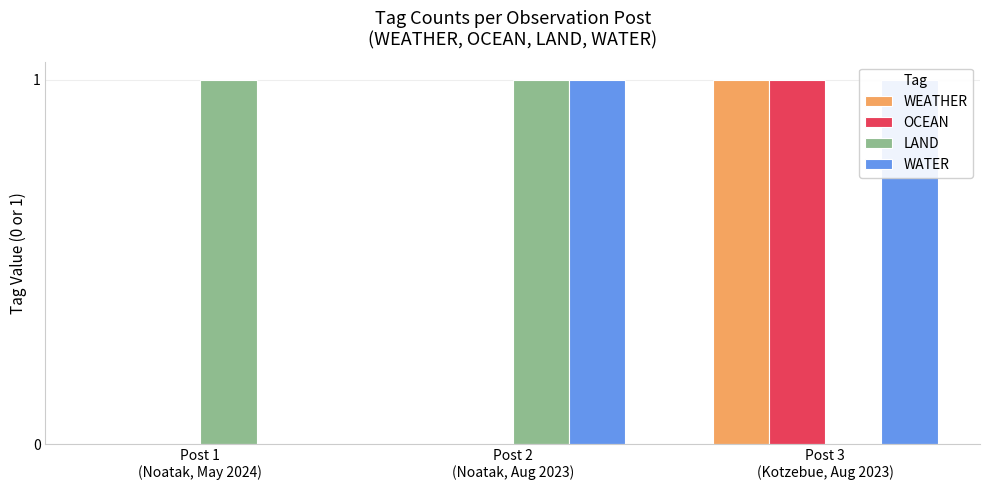

Which series has the largest range (max minus min)?

WEATHER